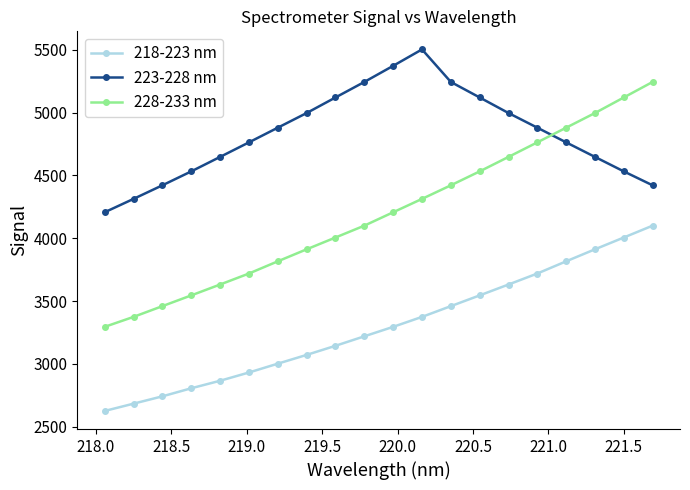

List the series in order of their peak value, highest first.

223-228 nm, 228-233 nm, 218-223 nm